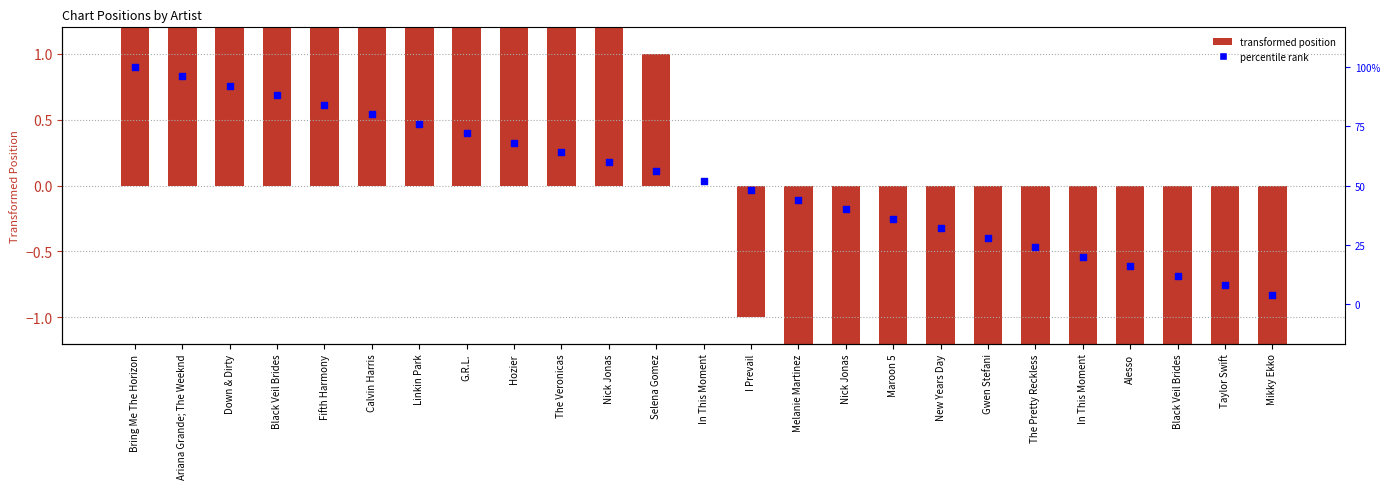

Which series contains the lowest Y value?

transformed position